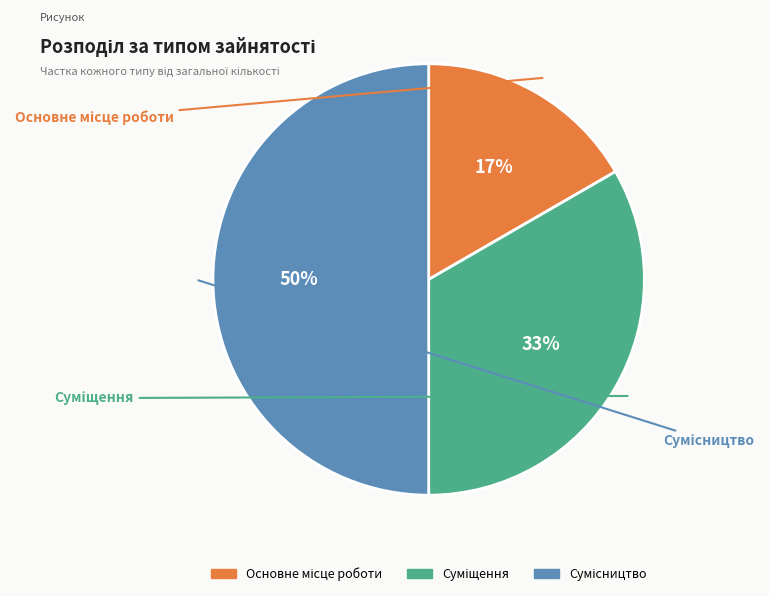

Does any single category account for the majority?

No